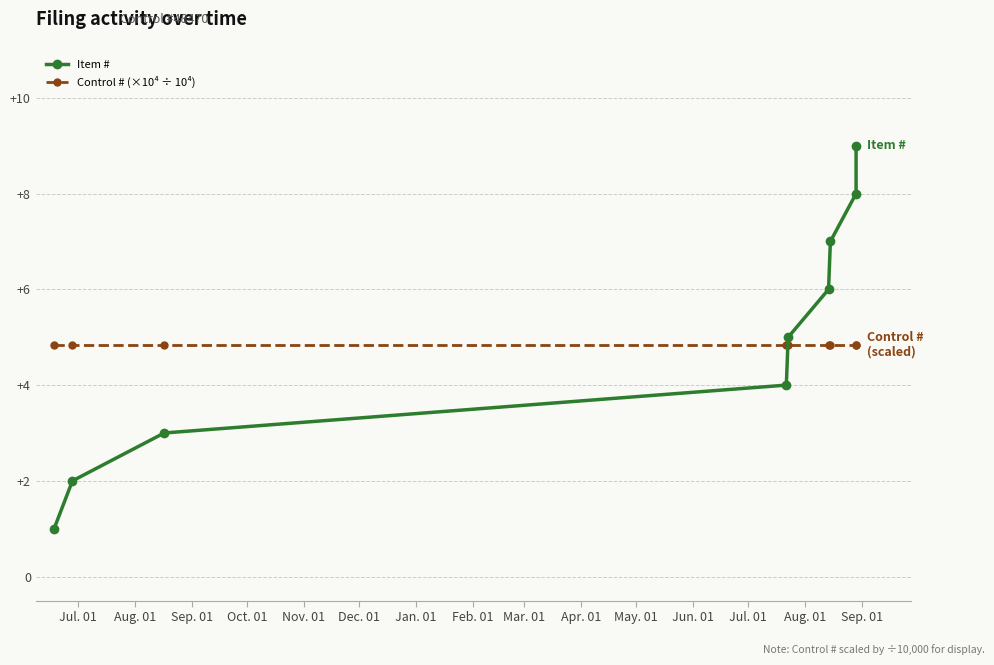

Reading left to right, what are all the values shown in this chart?

Item #: 1.0	2.0	3.0	4.0	5.0	6.0	7.0	8.0	9.0
Control # (×10⁴ ÷ 10⁴): 4.8	4.8	4.8	4.8	4.8	4.8	4.8	4.8	4.8